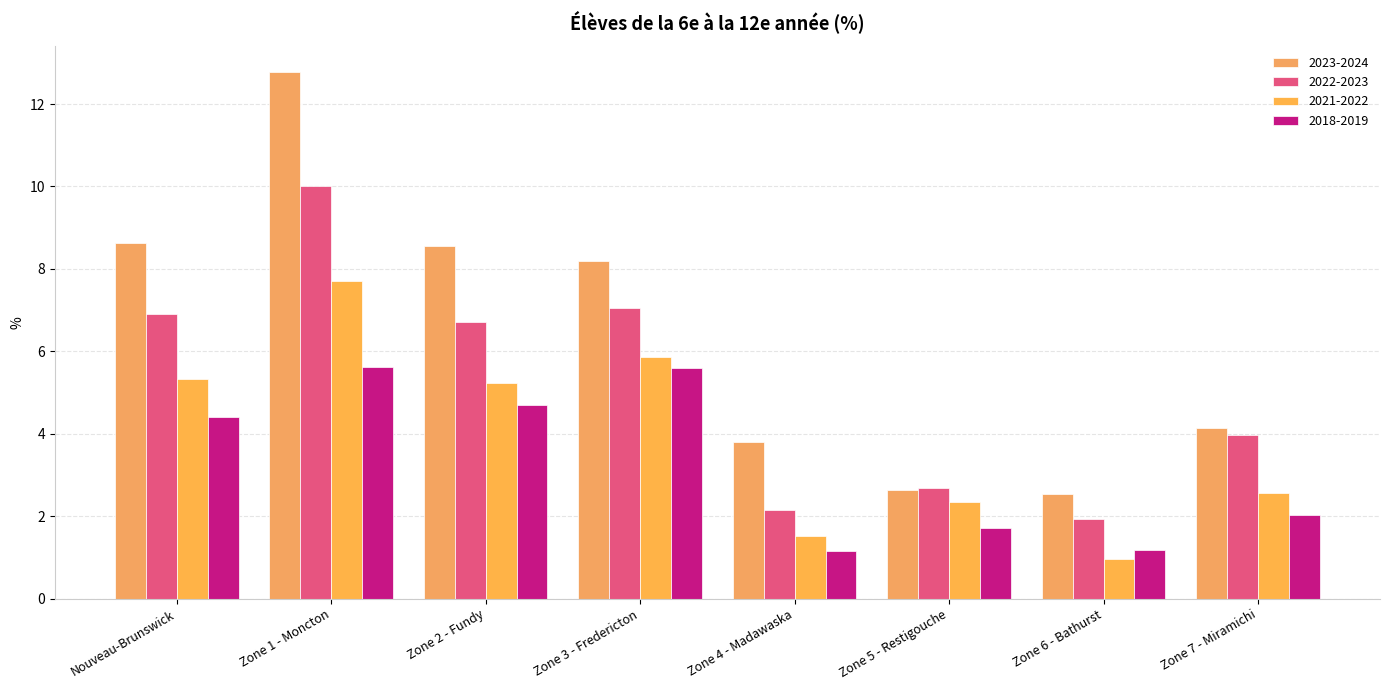

Between Nouveau-Brunswick and Zone 6 - Bathurst, which is larger?

Nouveau-Brunswick